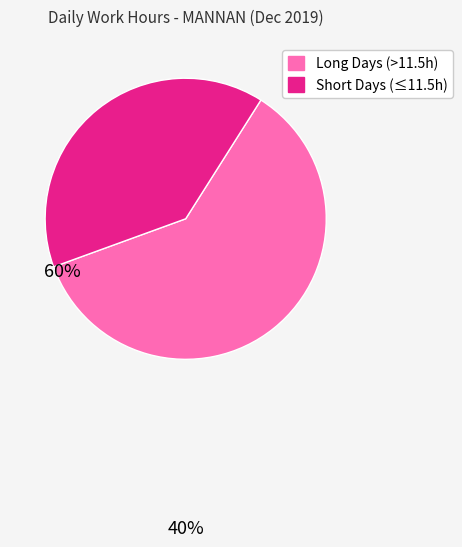

Does any single category account for the majority?

Yes